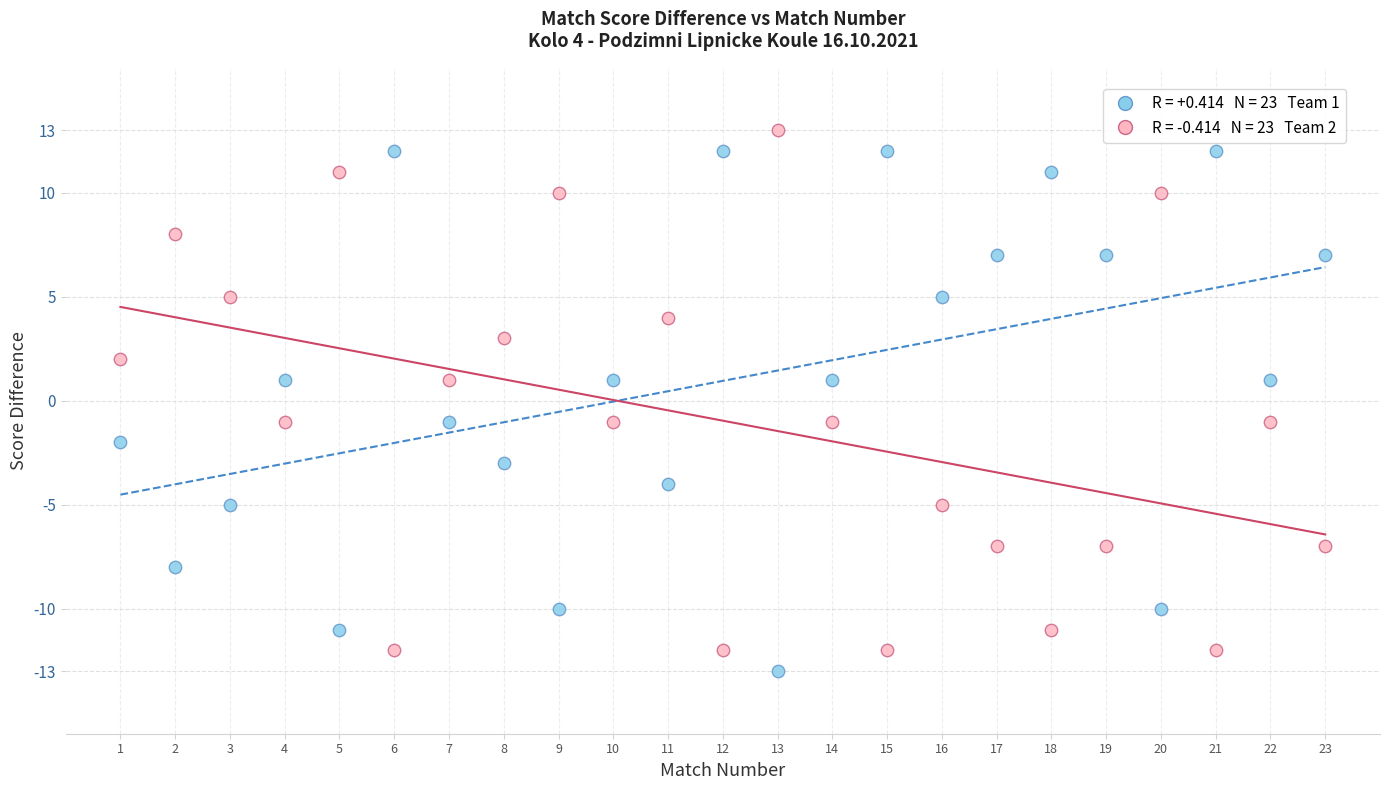

Across all data points, what is the range of Y values (max minus min)?

26